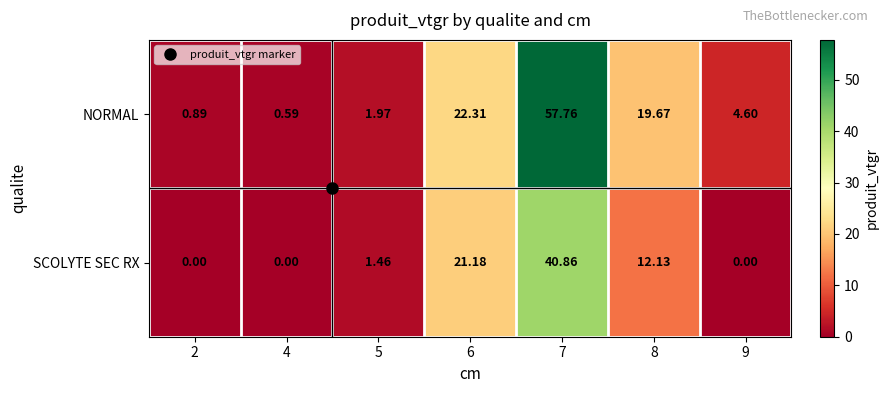

List the series in order of their overall mean, highest first.

NORMAL, SCOLYTE SEC RX